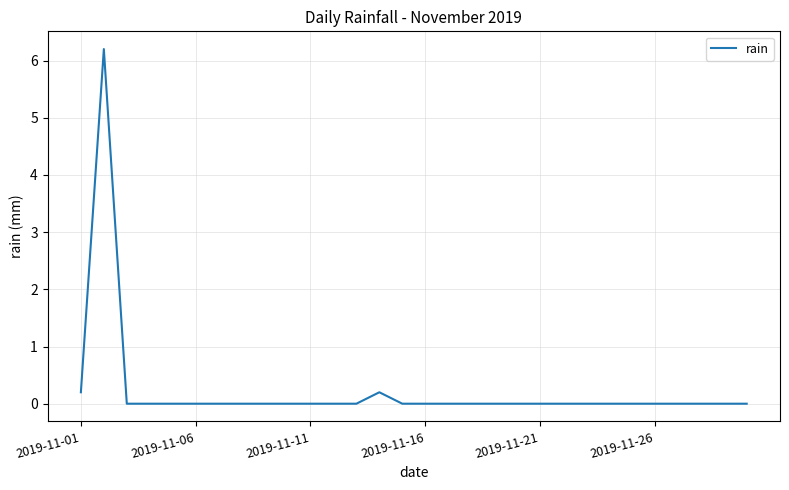

What is the greatest value displayed?

6.2